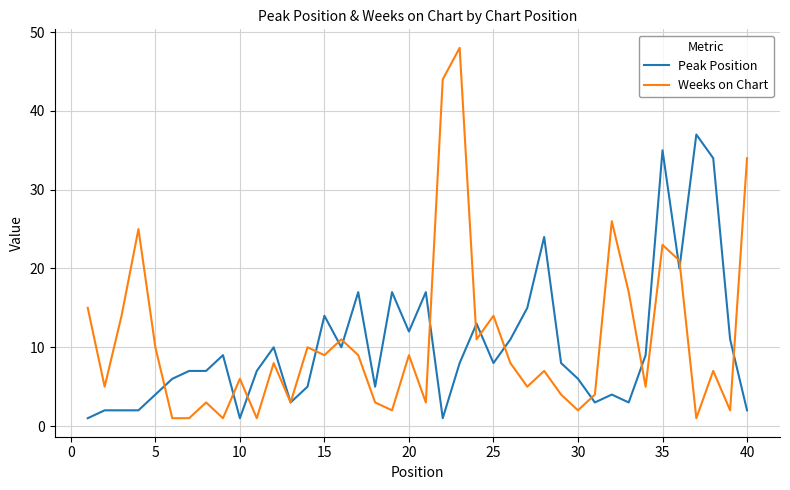

Which series has the largest range (max minus min)?

Weeks on Chart